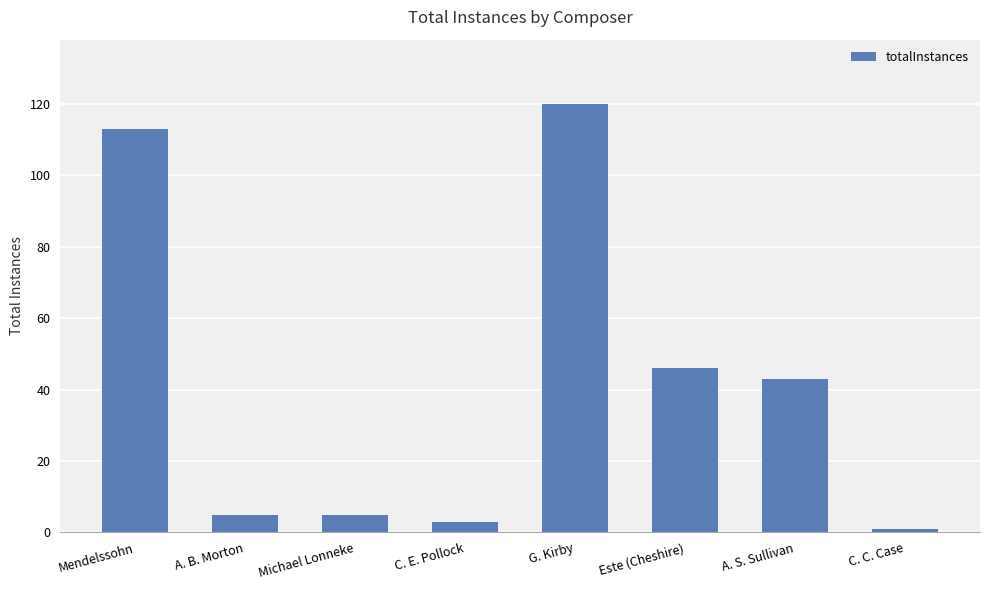

The chart shows a value of 43 at A. S. Sullivan. True or false?

True